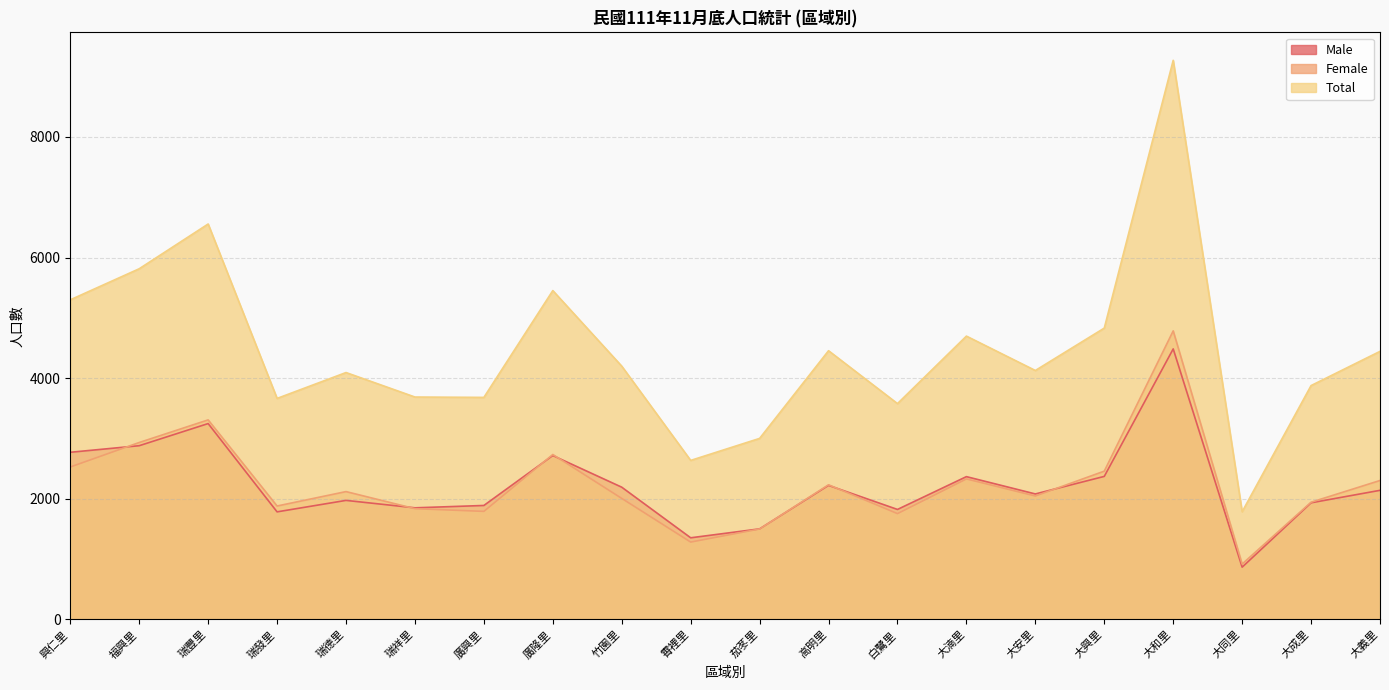

What is the sum of the Male values at 興仁里 and 竹園里?

4965